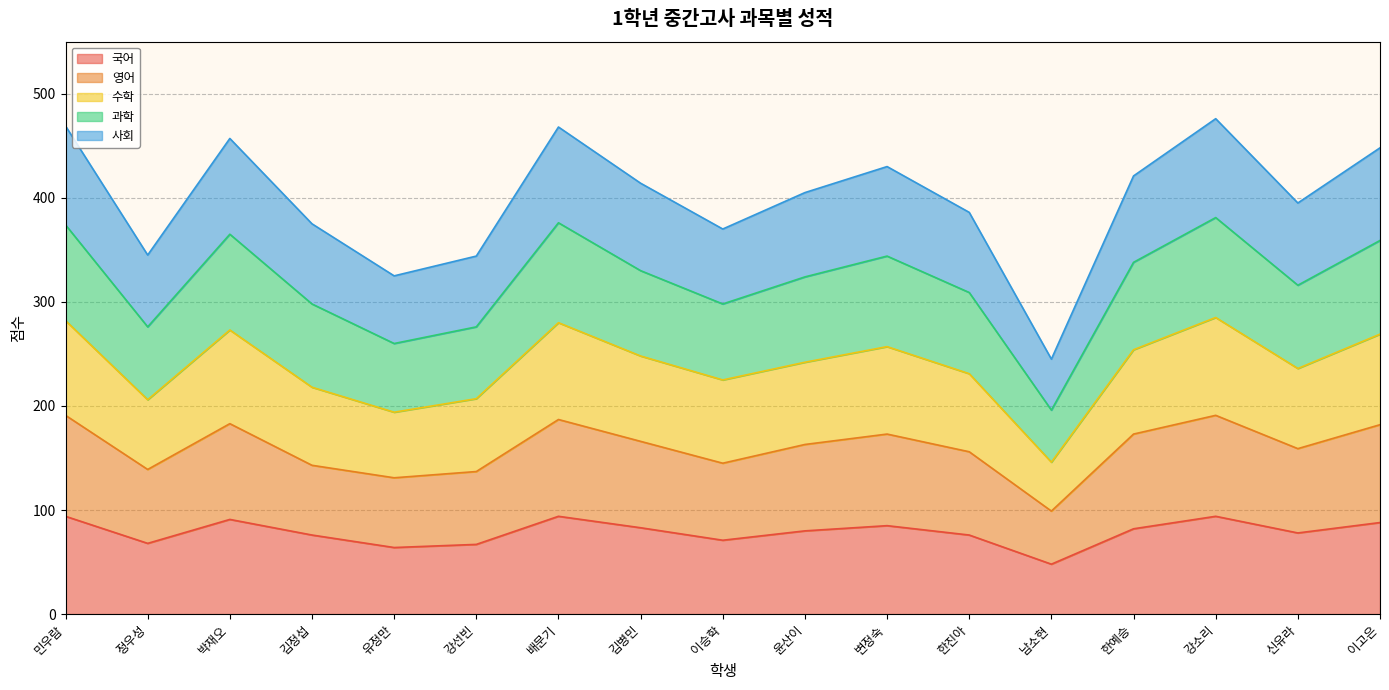

What value does the 국어 series have at 강선빈?

67